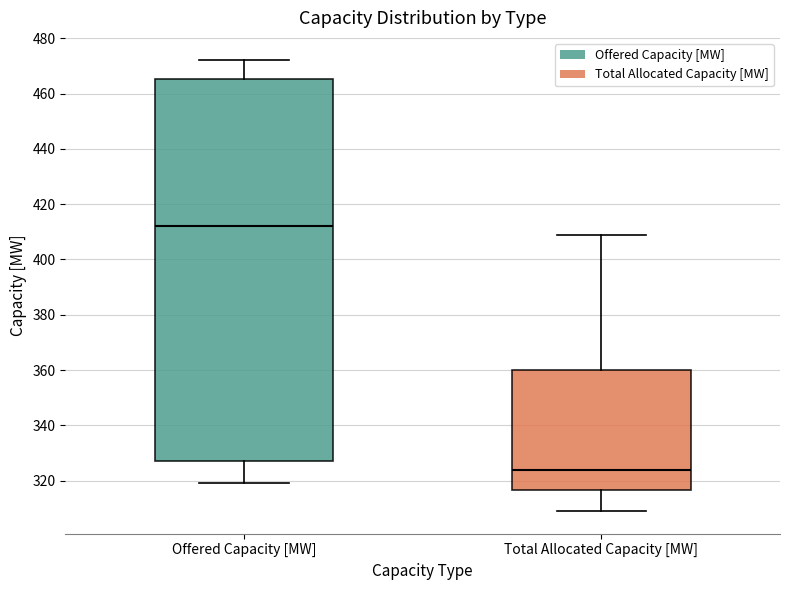

Where is the lower edge of the box for Total Allocated Capacity [MW] on the y-axis? The values are not printed on the chart, so give them approximately, as read against the axis.

316